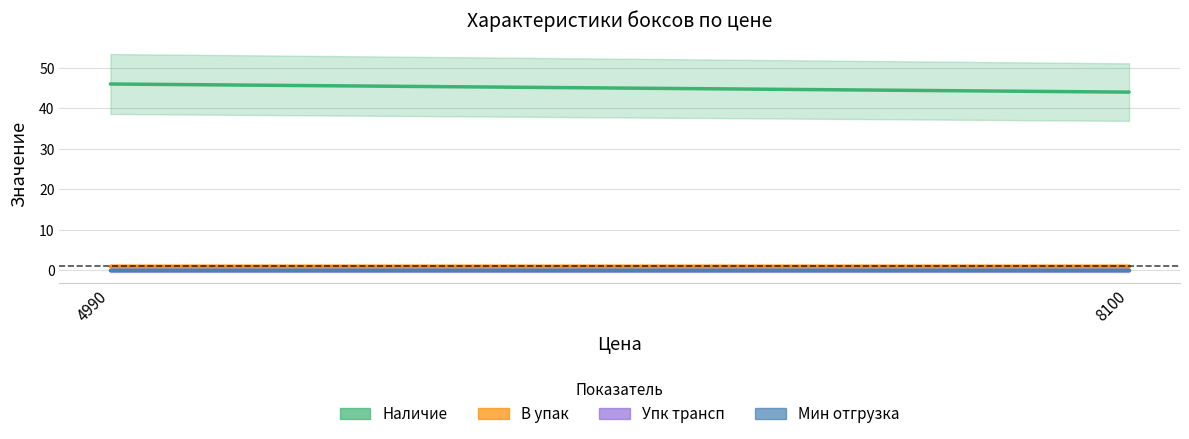

What is the value of the Наличие point at the 1st from the left?

46